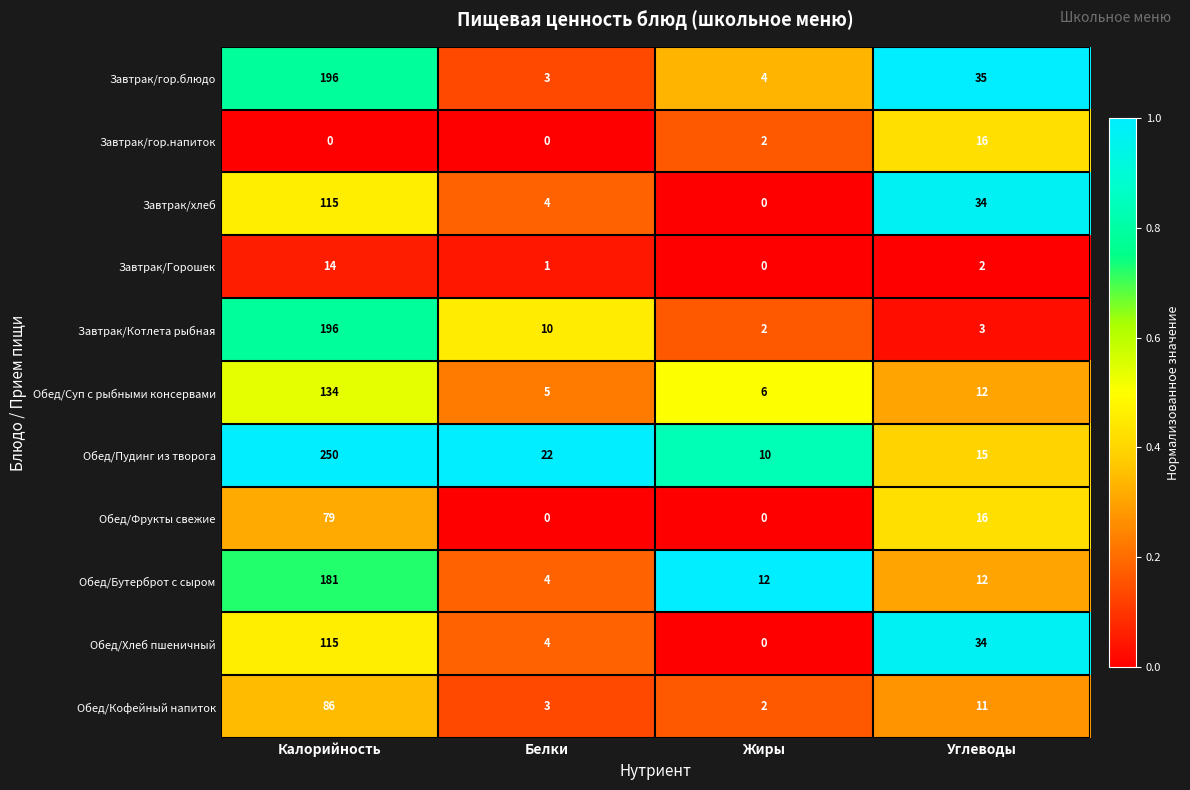

How many Завтрак/гор.напиток values are between 0 and 16?

4